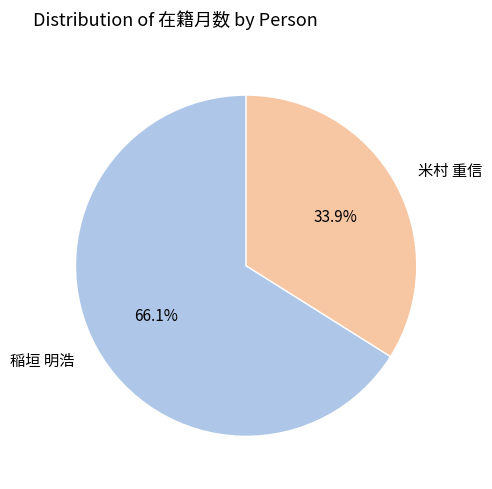

Between 米村 重信 and 稲垣 明浩, which is larger?

稲垣 明浩